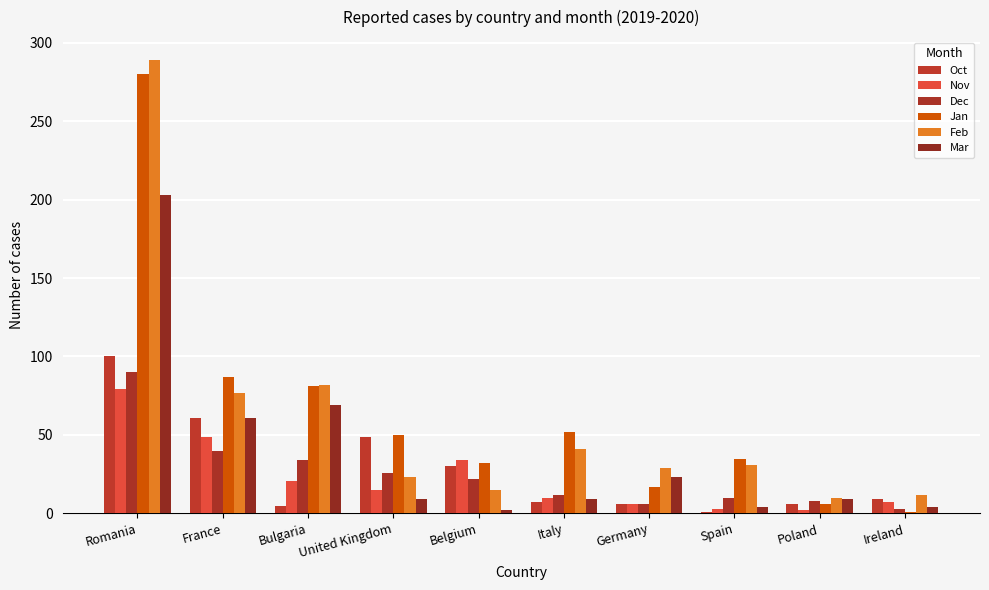

What is the difference between the highest and lowest values at Ireland?

11